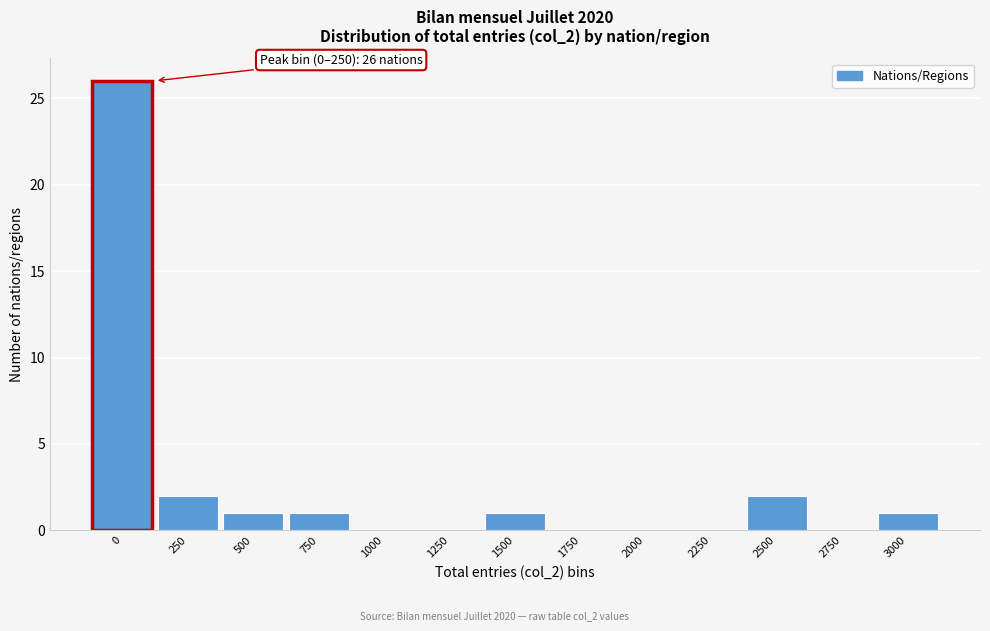

Reading right to left, transcribe all the data shown in this chart.

3000=1	2750=0	2500=2	2250=0	2000=0	1750=0	1500=1	1250=0	1000=0	750=1	500=1	250=2	0=26